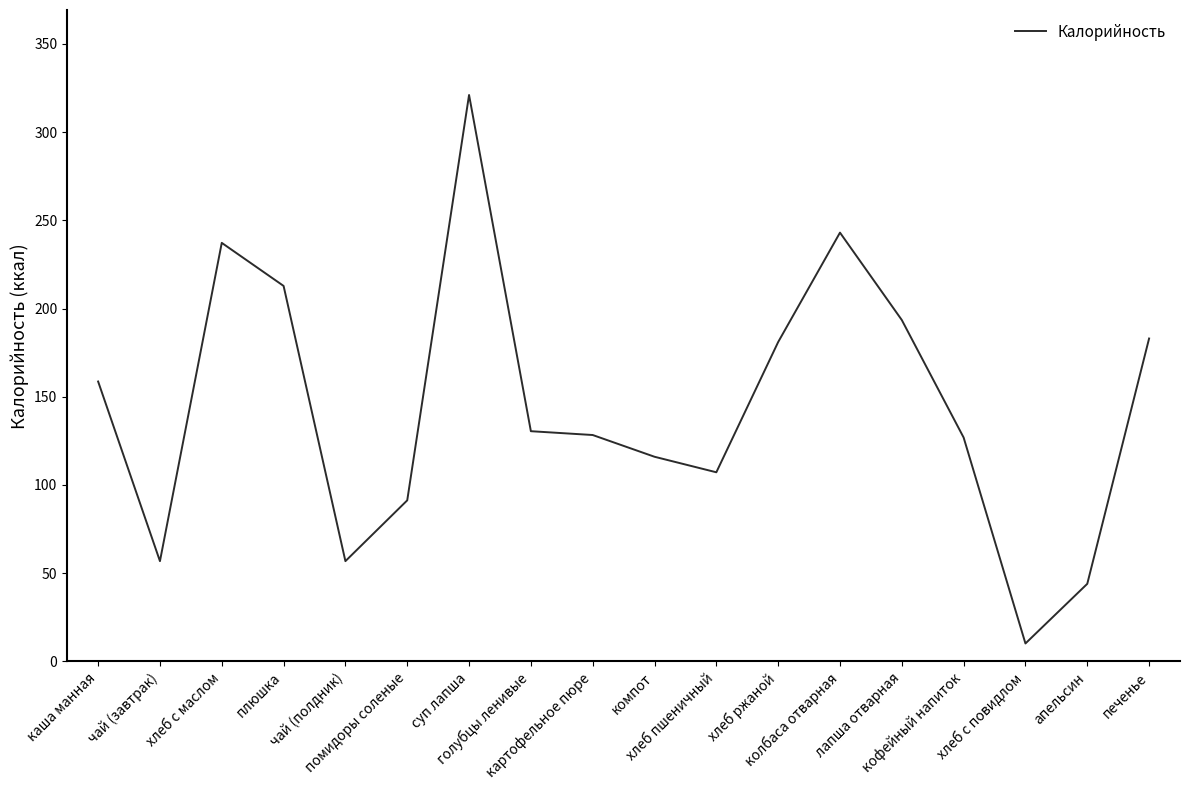

What is the difference between the maximum and minimum values?

310.8